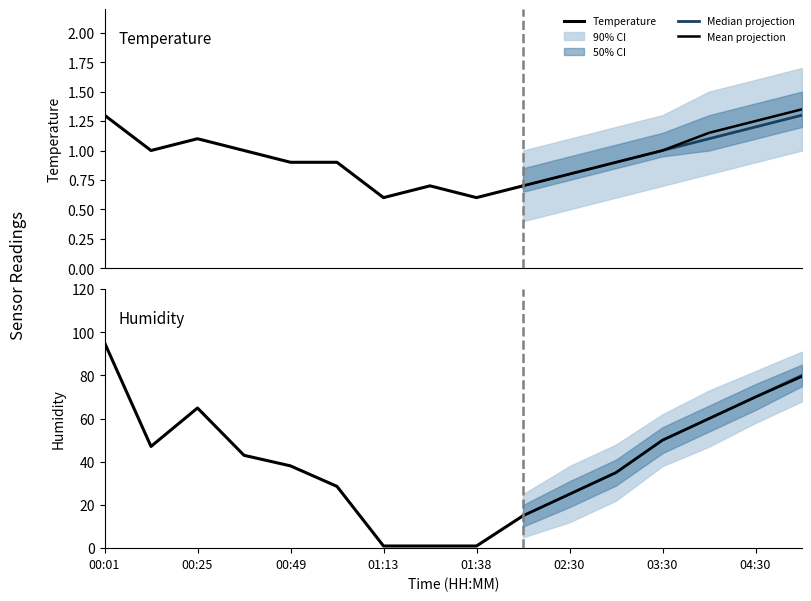

Reading left to right, list all the values displayed in this chart.

temperature: 00:01=1.3	00:13=1.0	00:25=1.1	00:37=1.0	00:49=0.9	01:01=0.9	01:13=0.6	01:26=0.7	01:38=0.6	02:00=0.7	02:30=0.8	03:00=0.9	03:30=1.0	04:00=1.1	04:30=1.2	05:00=1.3
humidity: 00:01=95.2	00:13=47.1	00:25=64.9	00:37=43.0	00:49=38.1	01:01=28.6	01:13=1.0	01:26=1.0	01:38=1.0	02:00=15.0	02:30=25.0	03:00=35.0	03:30=50.0	04:00=60.0	04:30=70.0	05:00=80.0